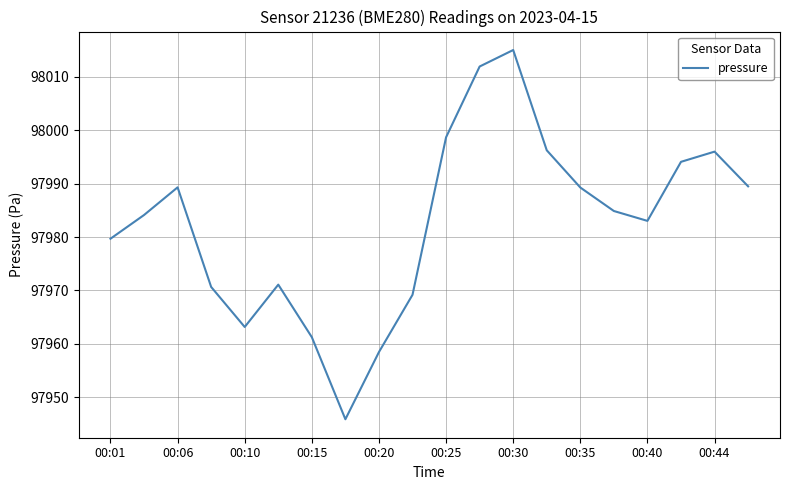

What is the maximum value shown in the chart?

98015.0